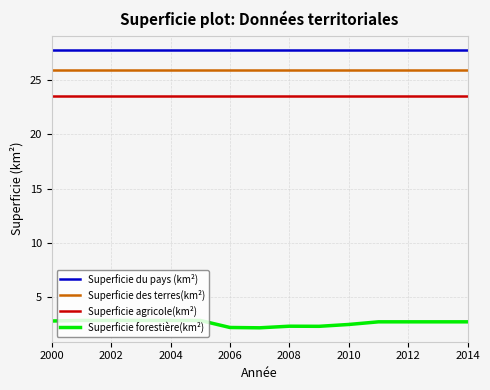

Which series has the largest total across all categories?

Superficie du pays (km²)